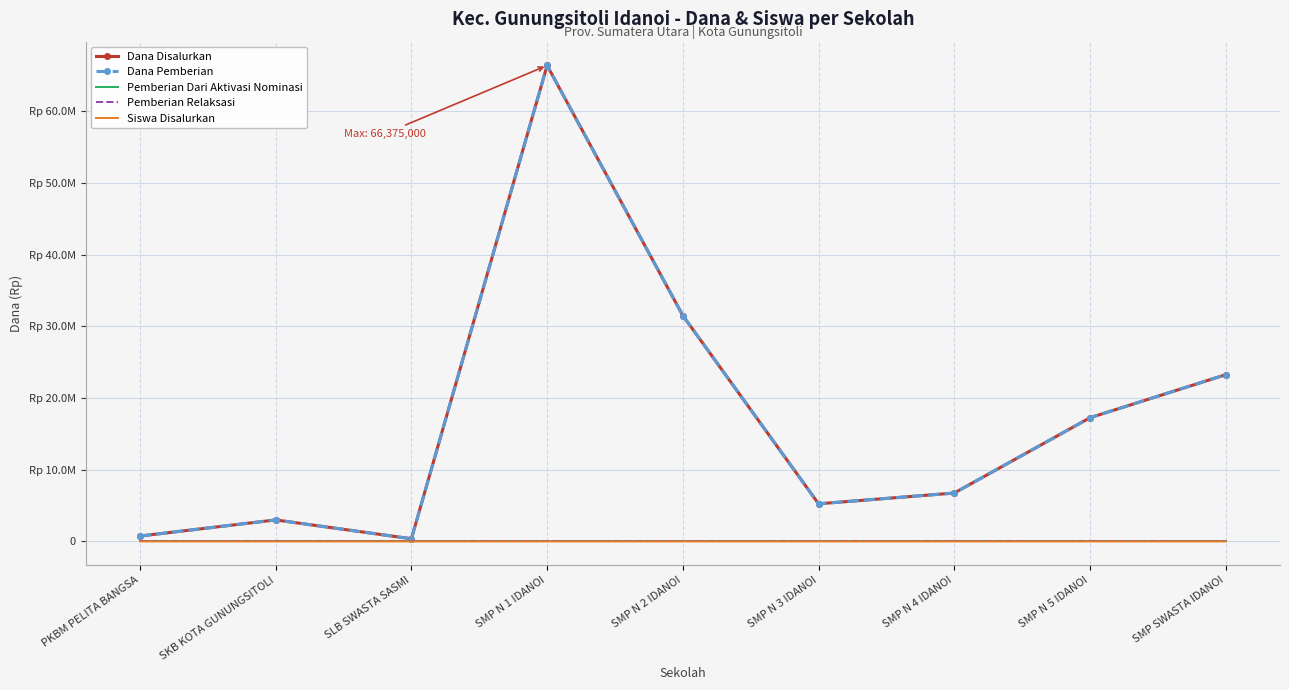

True or false: Dana Disalurkan and Dana Pemberian cross at least once.

False